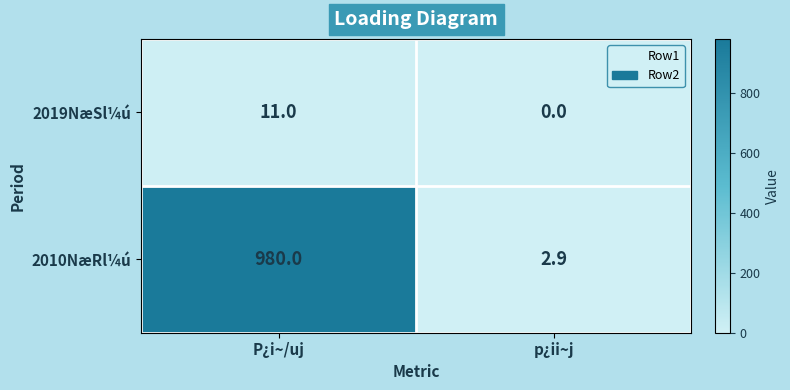

Is it true that 2010NæRl¼ú equals 980.0 at P¿i~/uj?

True